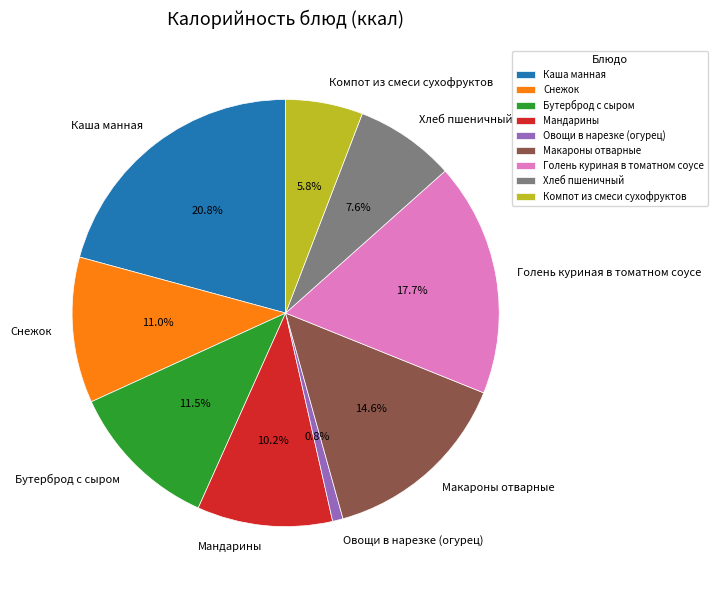

To the nearest percent, what is the average slice percentage?

11%